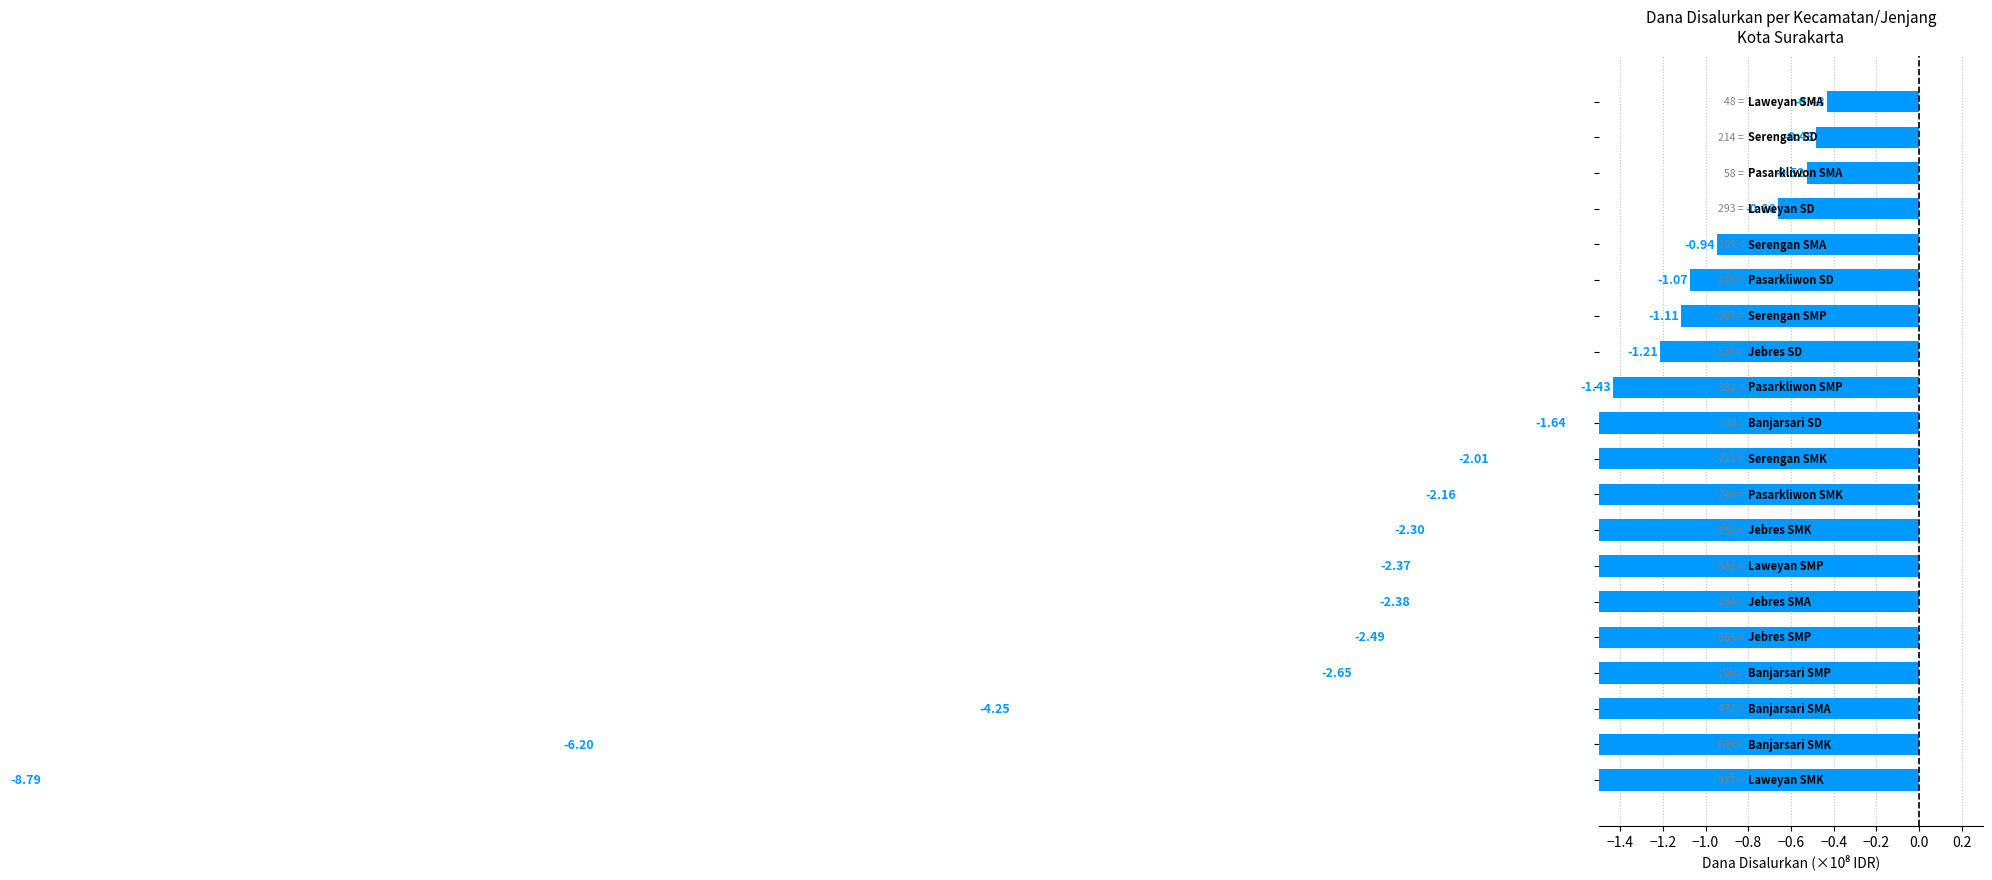

What position from the right is 13?

7